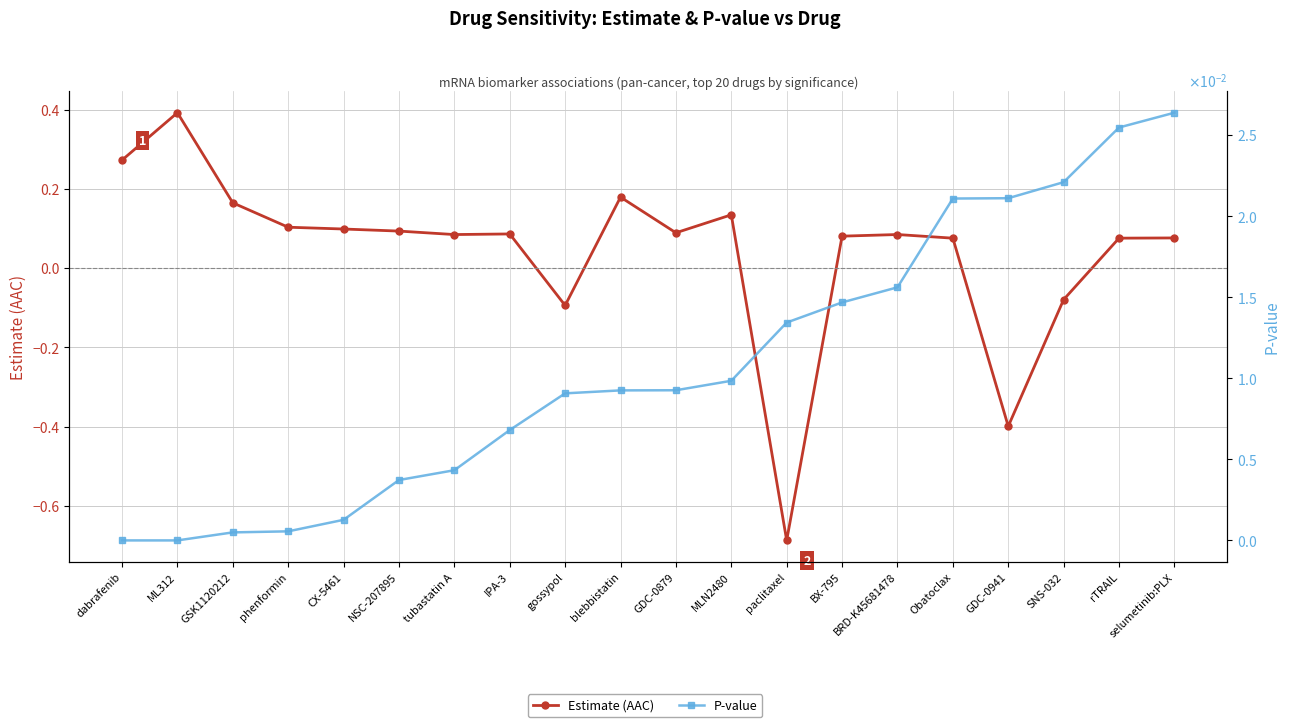

At which label does Estimate (AAC) reach its minimum?

paclitaxel